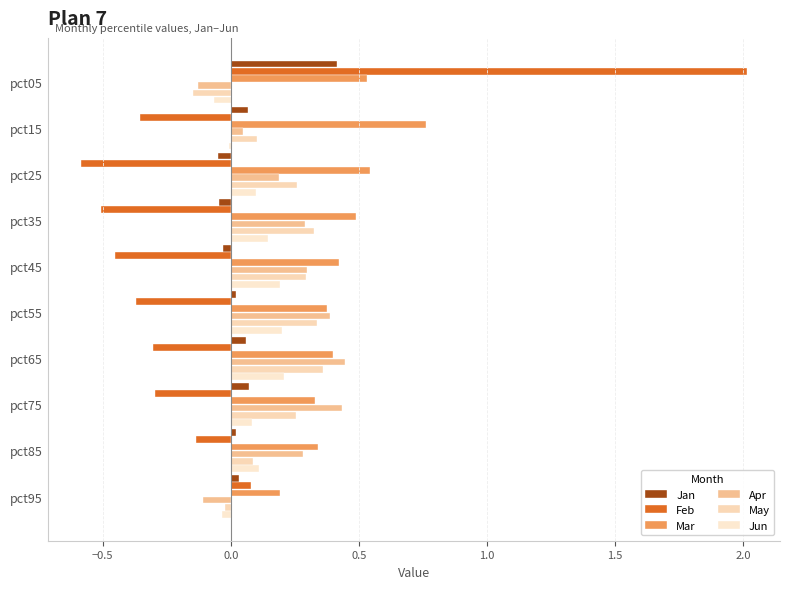

Which series has the largest range (max minus min)?

Feb